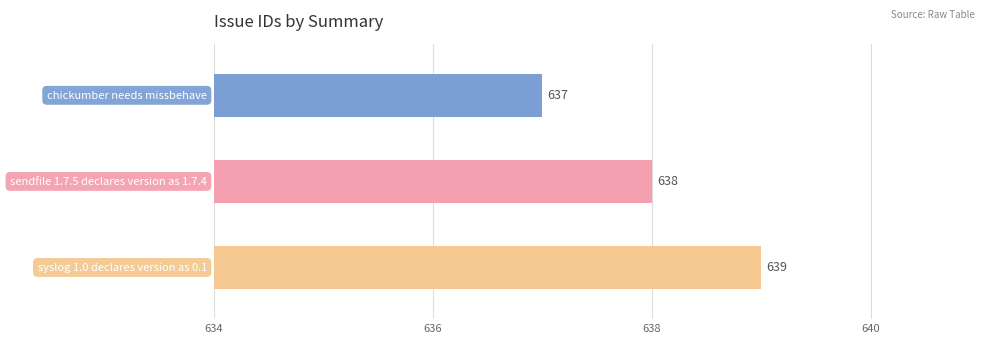

Reading bottom to top, extract all data points from this chart.

639	638	637